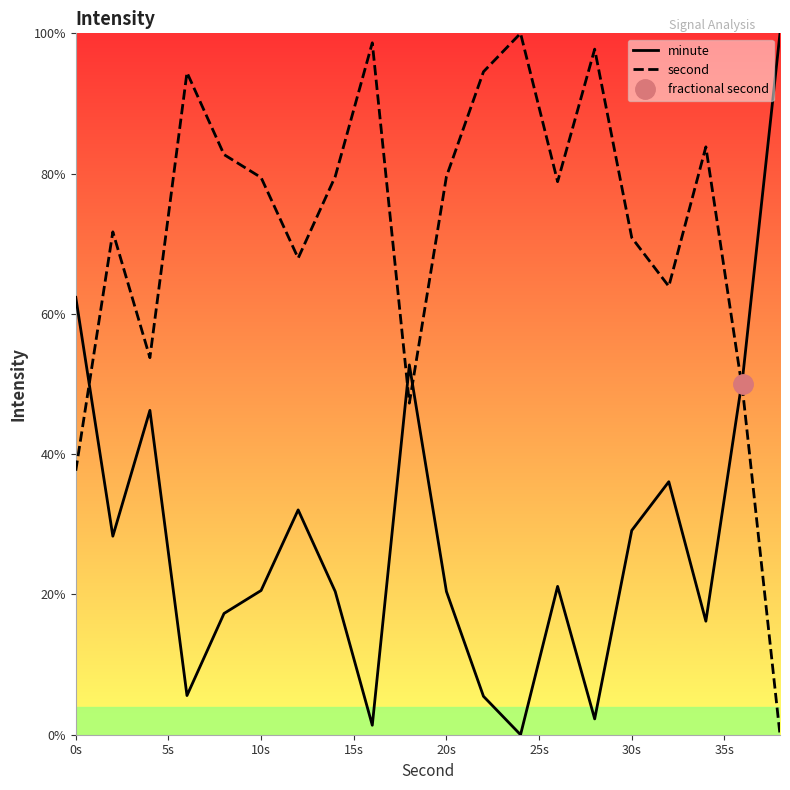

True or false: minute and second intersect in this chart.

True